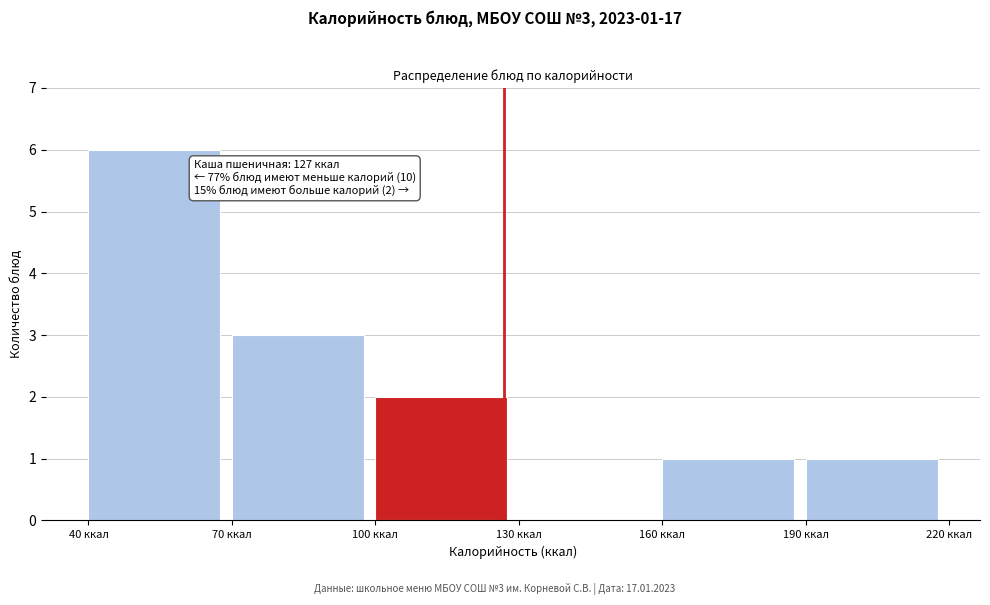

Over which range of the x-axis is the bar tallest?

40 to 70